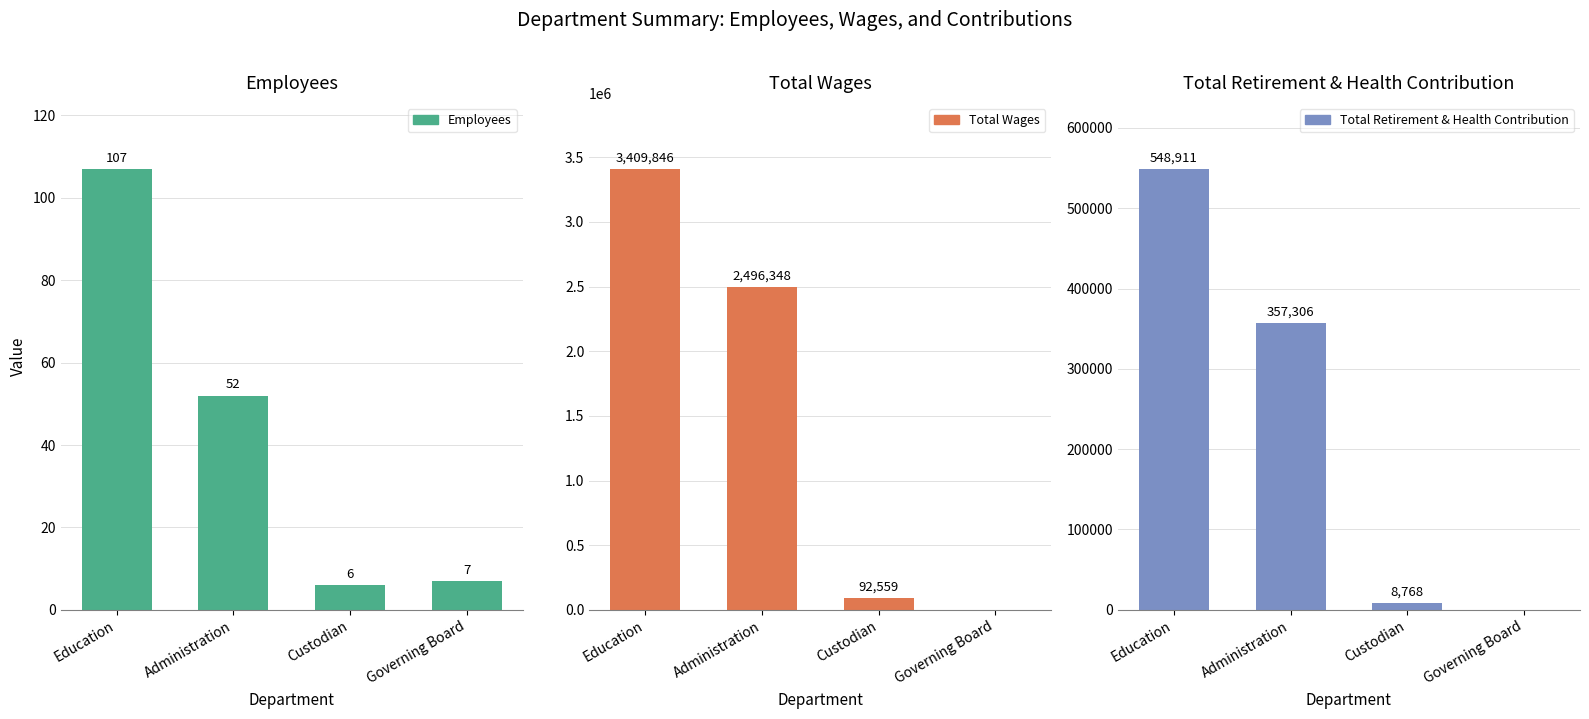

Reading left to right, list all the values displayed in this chart.

Employees: 107	52	6	7
Total Wages: 3409846	2496348	92559	0
Total Retirement & Health Contribution: 548911	357306	8768	0